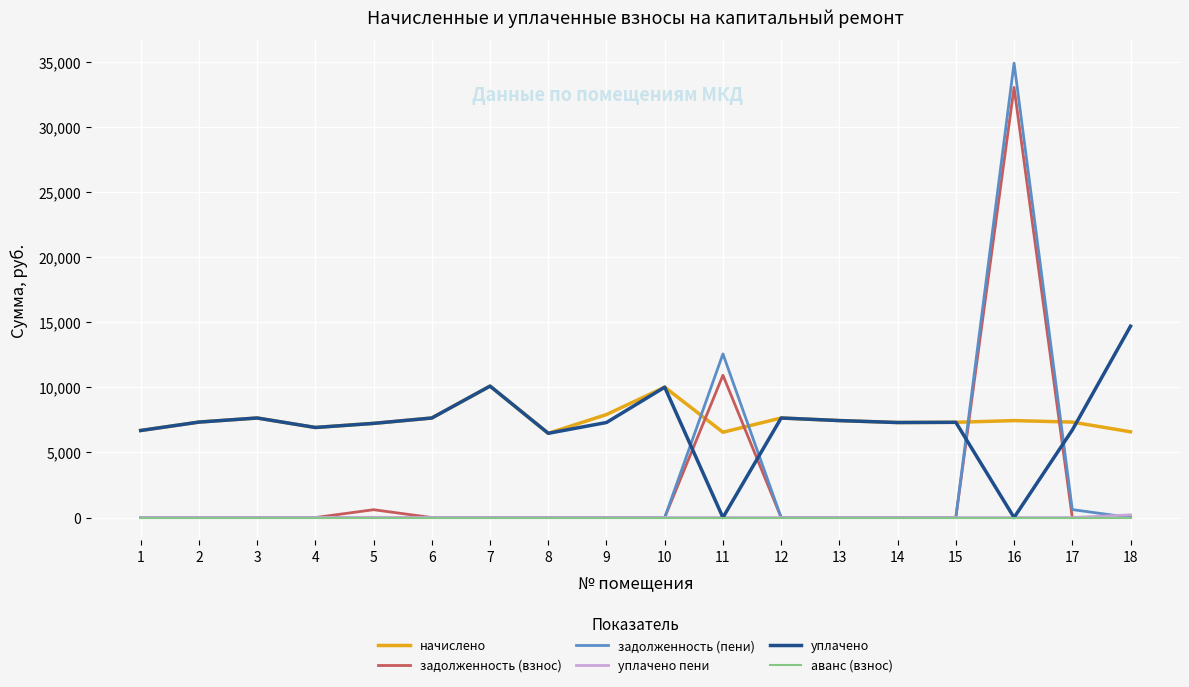

Which series has the largest range (max minus min)?

задолженность (пени)